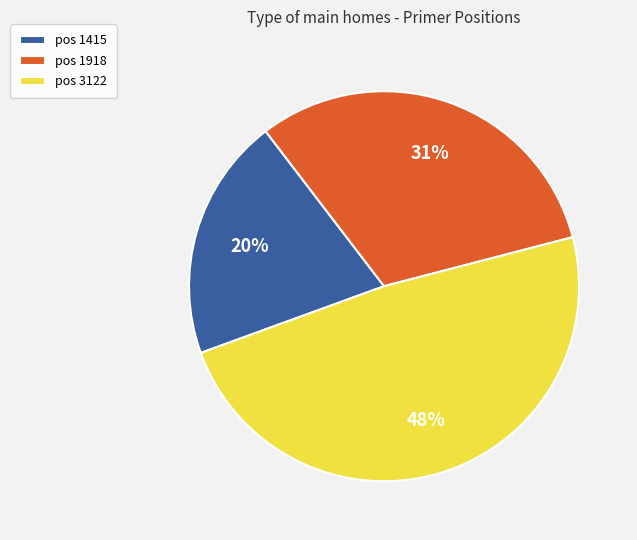

Which category has the smallest portion of the pie?

pos 1415